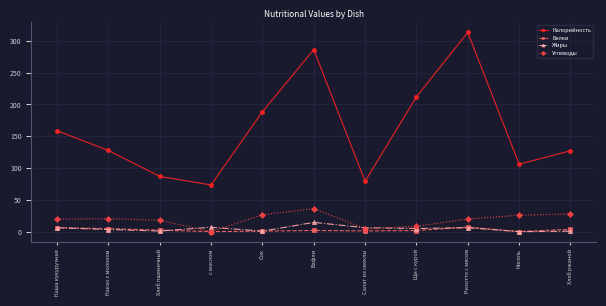

Where does the Калорийность series first go above 127?

Каша кукурузная